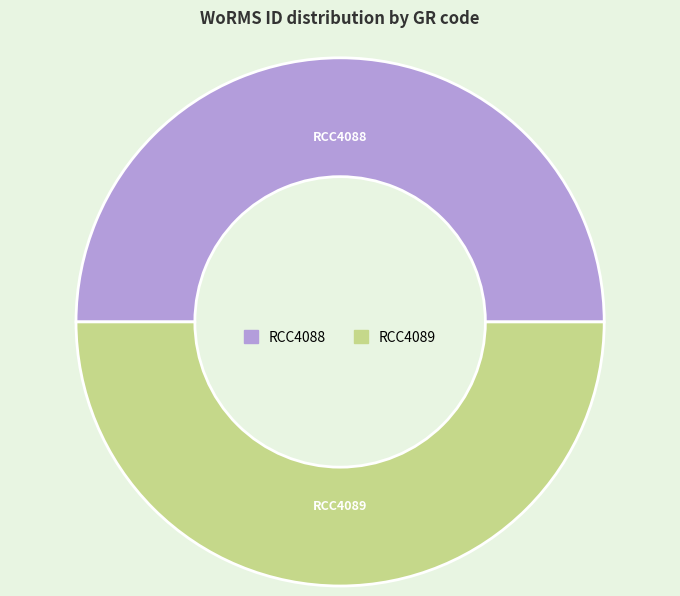

Is it true that RCC4089 is 40% of the pie?

False